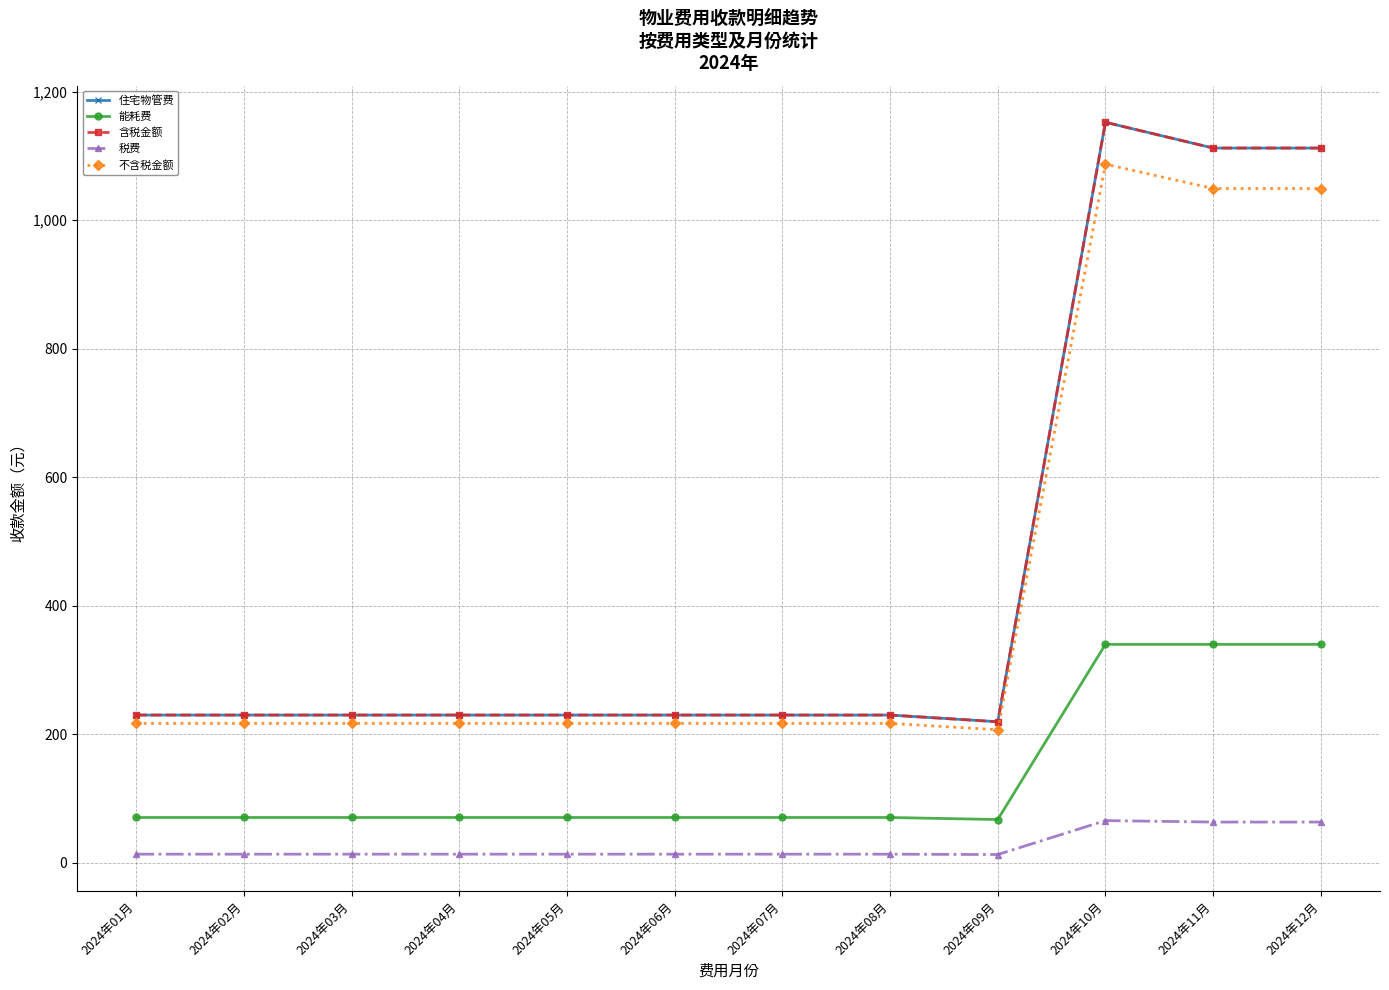

At which category is the sum across all series the highest?

2024年10月